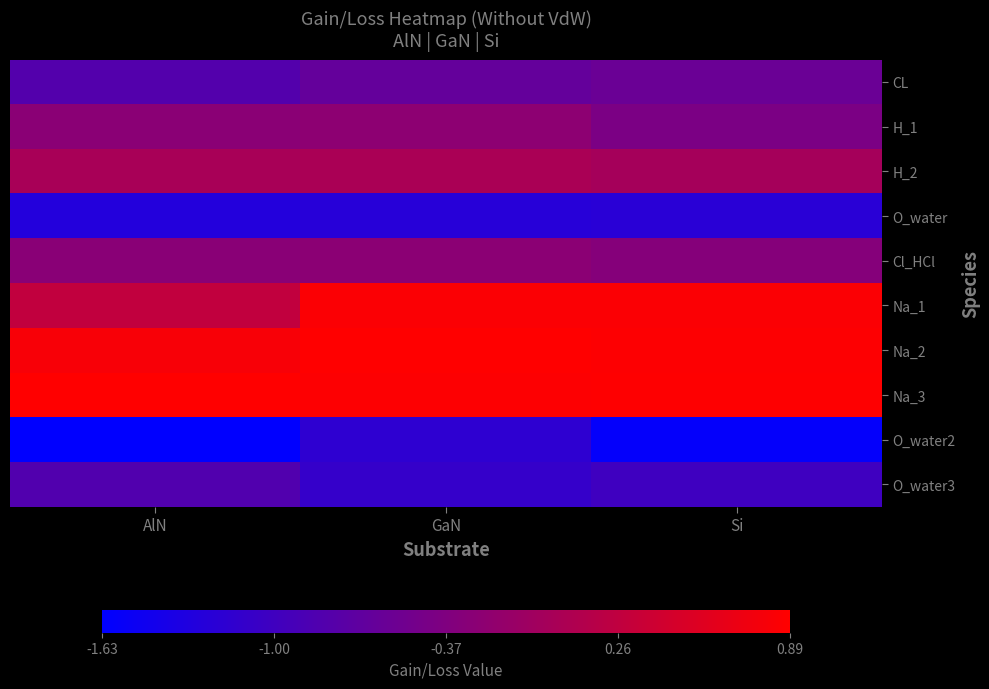

Reading right to left, transcribe all the data shown in this chart.

CL: Si=-0.6	GaN=-0.6	AlN=-0.8
H_1: Si=-0.4	GaN=-0.2	AlN=-0.3
H_2: Si=-0.0	GaN=0.1	AlN=0.0
O_water: Si=-1.2	GaN=-1.2	AlN=-1.3
Cl_HCl: Si=-0.3	GaN=-0.3	AlN=-0.3
Na_1: Si=0.8	GaN=0.8	AlN=0.3
Na_2: Si=0.9	GaN=0.9	AlN=0.8
Na_3: Si=0.9	GaN=0.9	AlN=0.9
O_water2: Si=-1.6	GaN=-1.2	AlN=-1.6
O_water3: Si=-1.0	GaN=-1.1	AlN=-0.8